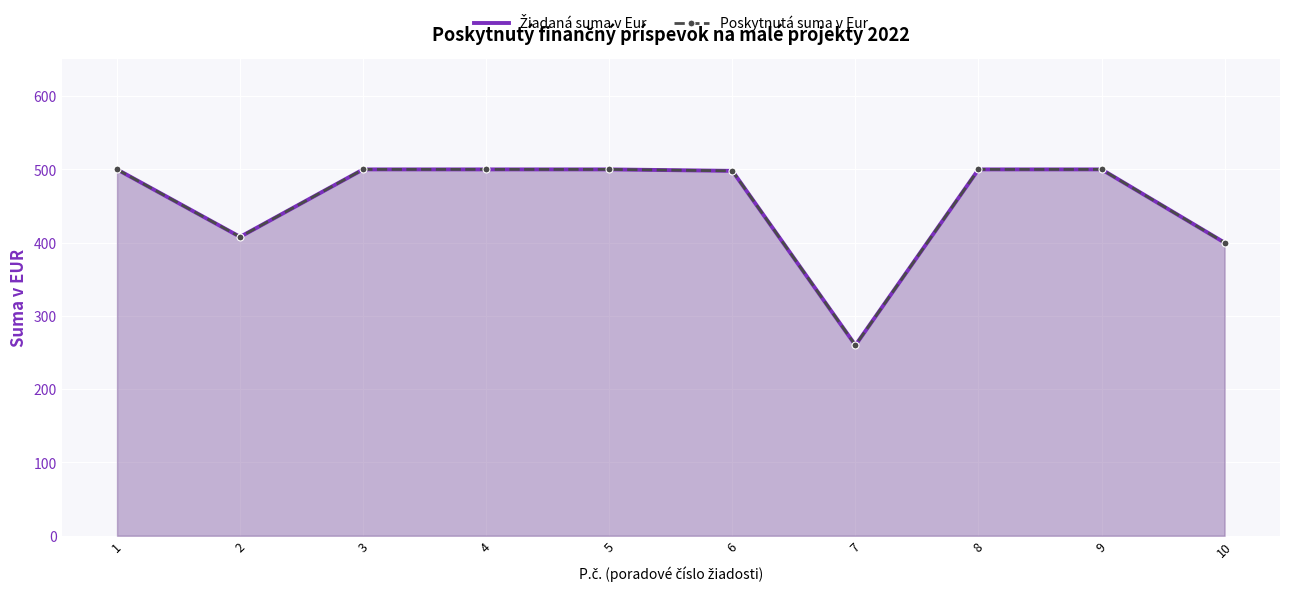

True or false: Poskytnutá suma v Eur and Žiadaná suma v Eur cross at least once.

False